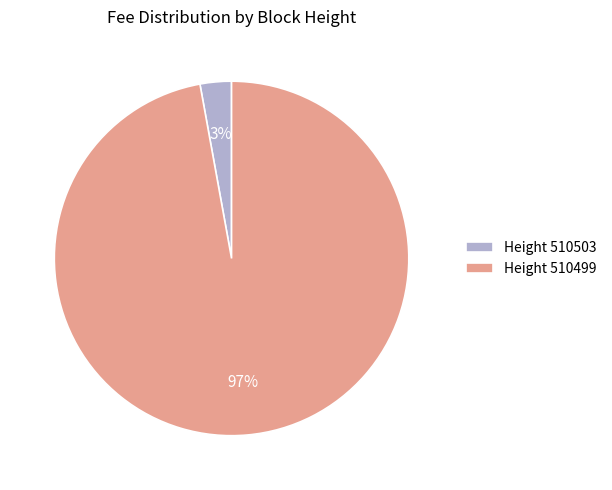

To the nearest percent, what is the difference between the largest and smallest slice percentages?

94%